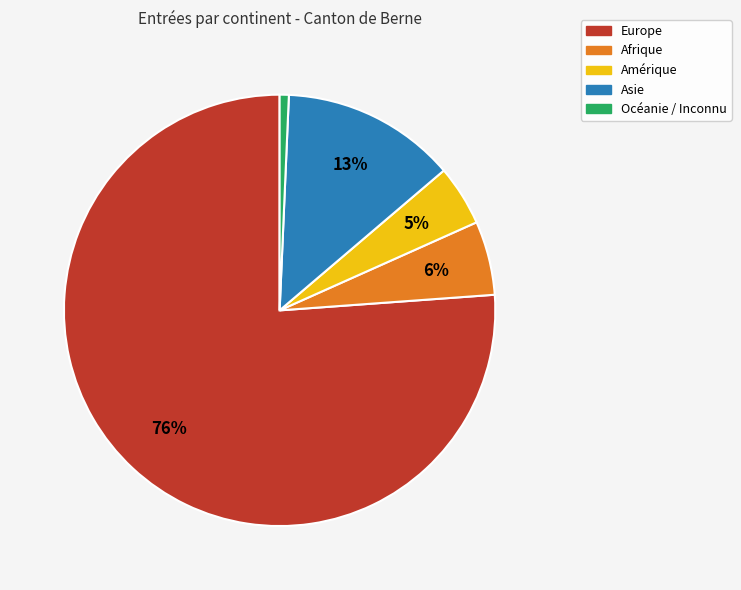

Which category accounts for the majority?

Europe